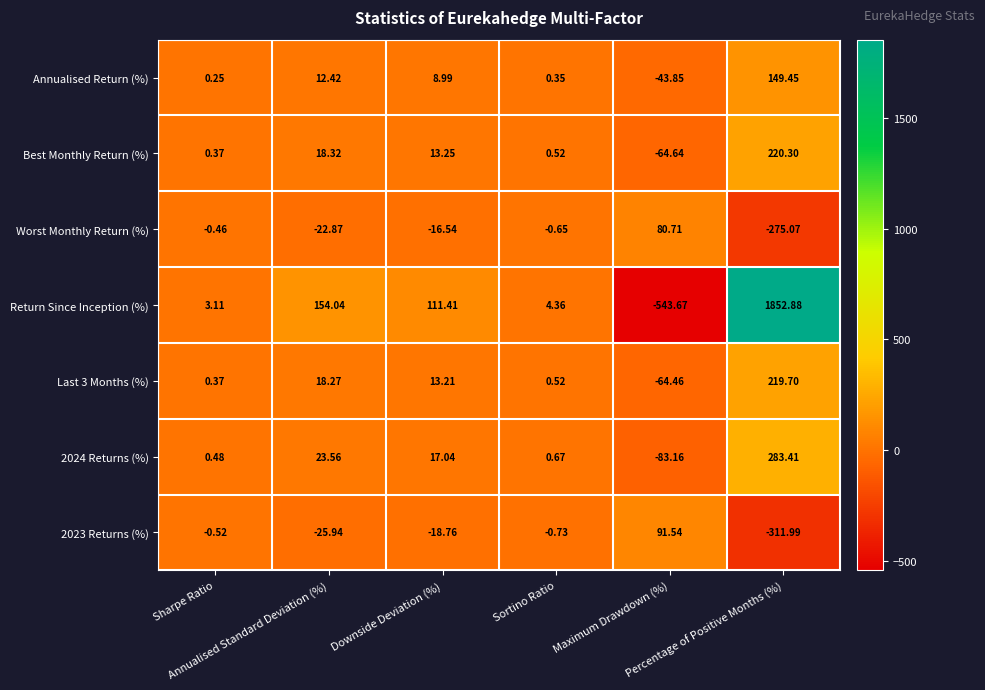

Which series has the widest spread of values?

Return Since Inception (%)